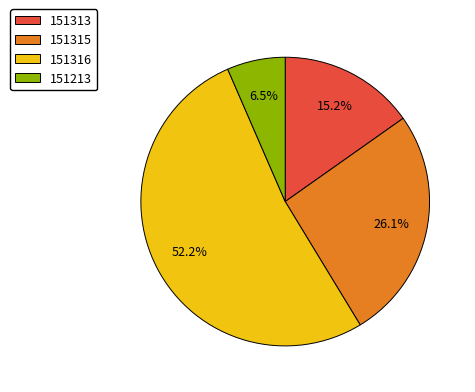

Does any single category account for the majority?

Yes